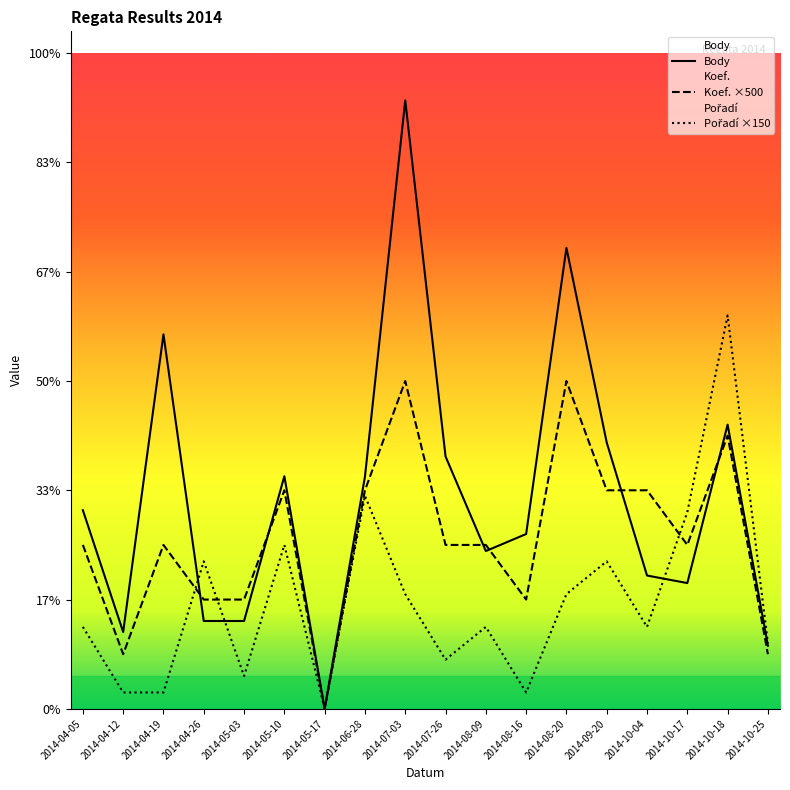

What is the approximate value of Koef. at 2014-07-26?

1500